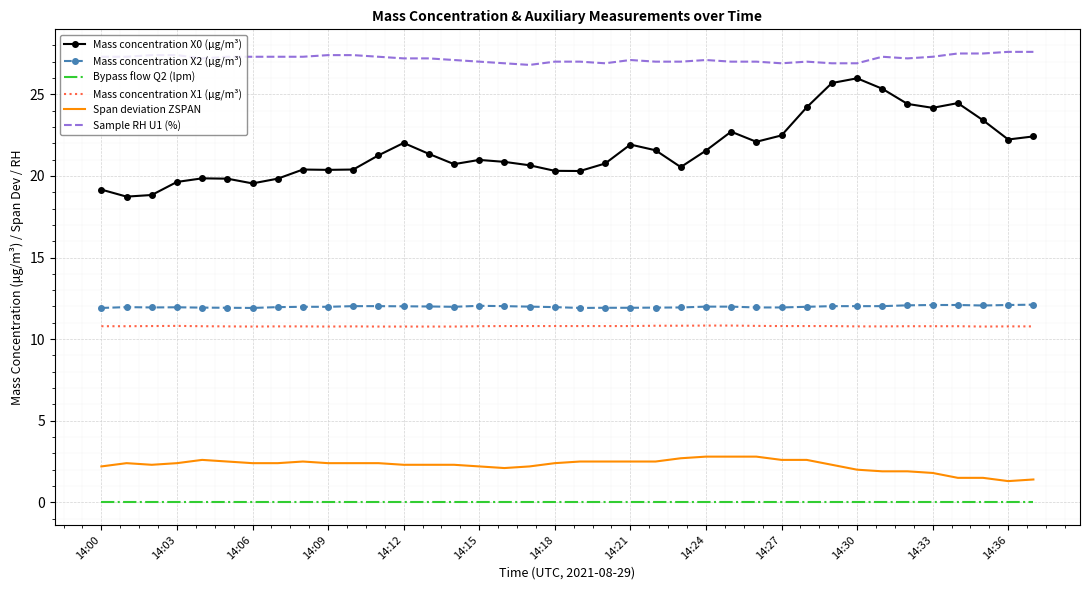

What are all the series names shown in the legend?

Mass concentration X0 (μg/m³), Mass concentration X2 (μg/m³), Bypass flow Q2 (lpm), Mass concentration X1 (μg/m³), Span deviation ZSPAN, Sample RH U1 (%)